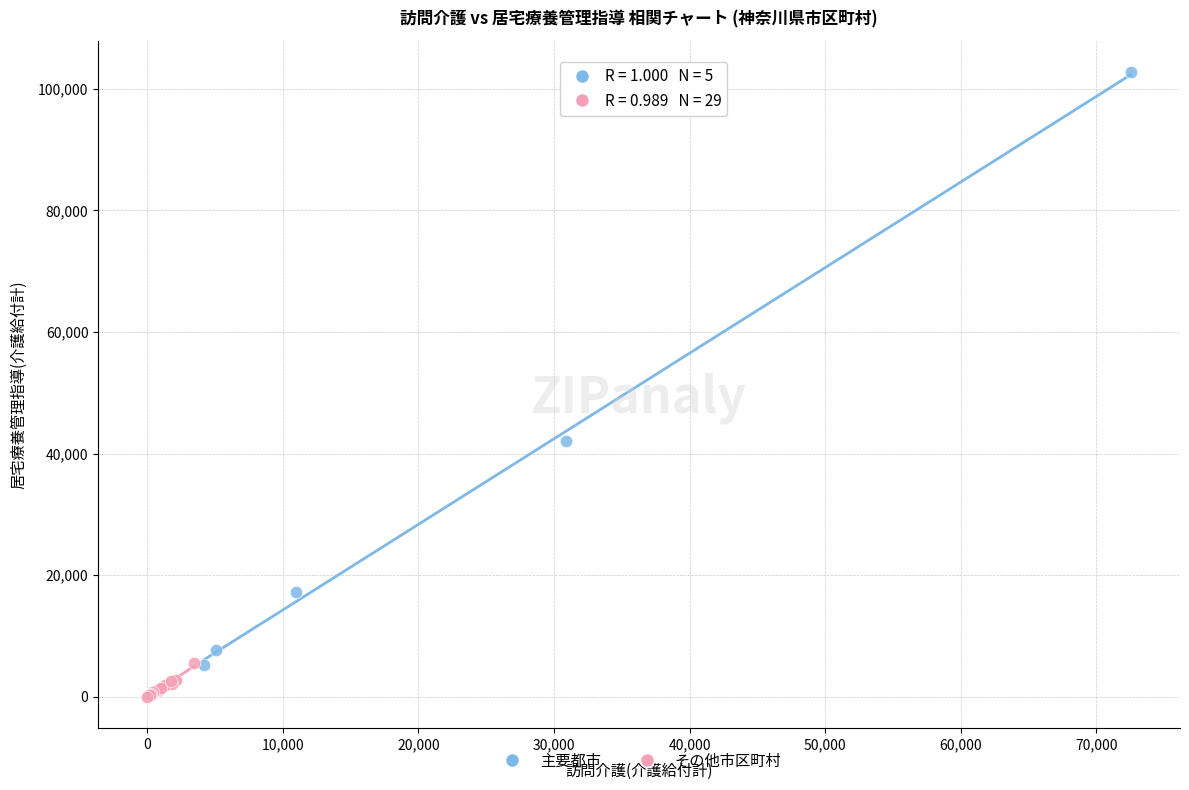

Which series has the widest spread of Y values?

主要都市